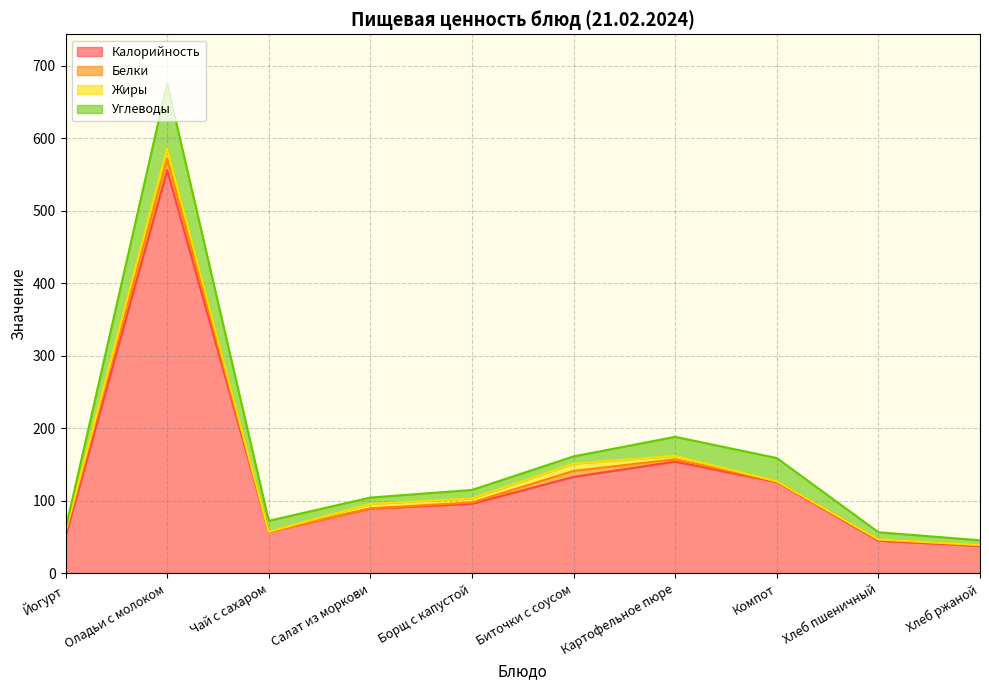

Reading left to right, what are all the values shown in this chart?

Калорийность: Йогурт=51.0	Оладьи с молоком=555.9	Чай с сахаром=57.3	Салат из моркови=89.4	Борщ с капустой=96.1	Биточки с соусом=133.2	Картофельное пюре=154.2	Компот=126.1	Хлеб пшеничный=45.2	Хлеб ржаной=38.0
Белки: Йогурт=5.0	Оладьи с молоком=15.7	Чай с сахаром=0.2	Салат из моркови=0.5	Борщ с капустой=1.8	Биточки с соусом=8.2	Картофельное пюре=3.3	Компот=0.9	Хлеб пшеничный=1.5	Хлеб ржаной=1.1
Жиры: Йогурт=1.5	Оладьи с молоком=14.4	Чай с сахаром=0.1	Салат из моркови=6.0	Борщ с капустой=5.5	Биточки с соусом=10.0	Картофельное пюре=4.5	Компот=0.0	Хлеб пшеничный=0.2	Хлеб ржаной=0.2
Углеводы: Йогурт=3.5	Оладьи с молоком=89.6	Чай с сахаром=15.0	Салат из моркови=8.7	Борщ с капустой=11.7	Биточки с соусом=10.0	Картофельное пюре=26.4	Компот=32.1	Хлеб пшеничный=9.9	Хлеб ржаной=6.4